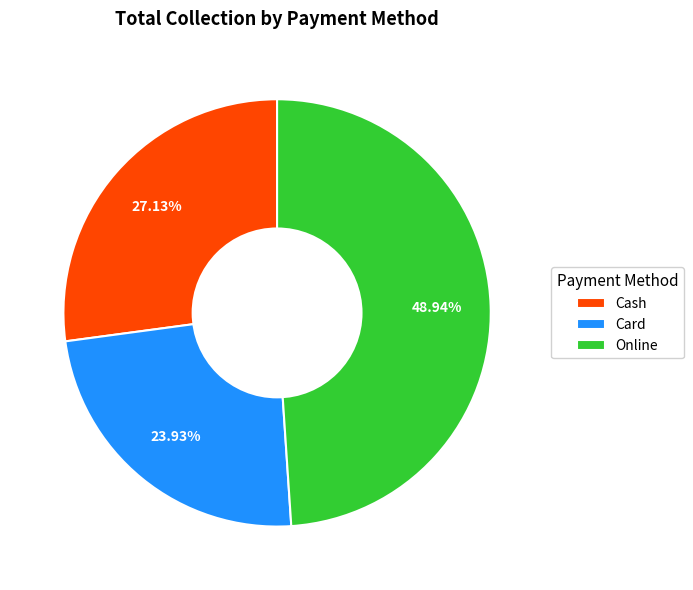

Which has a higher value, Card or Cash?

Cash